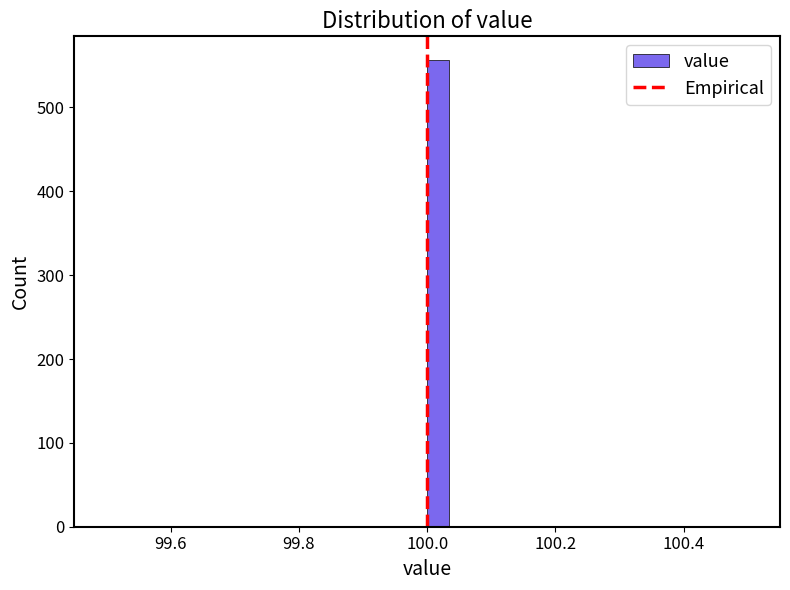

Around what value on the x-axis is the tallest bar? Give the approximate position of its centre, as read against the axis.

100.02